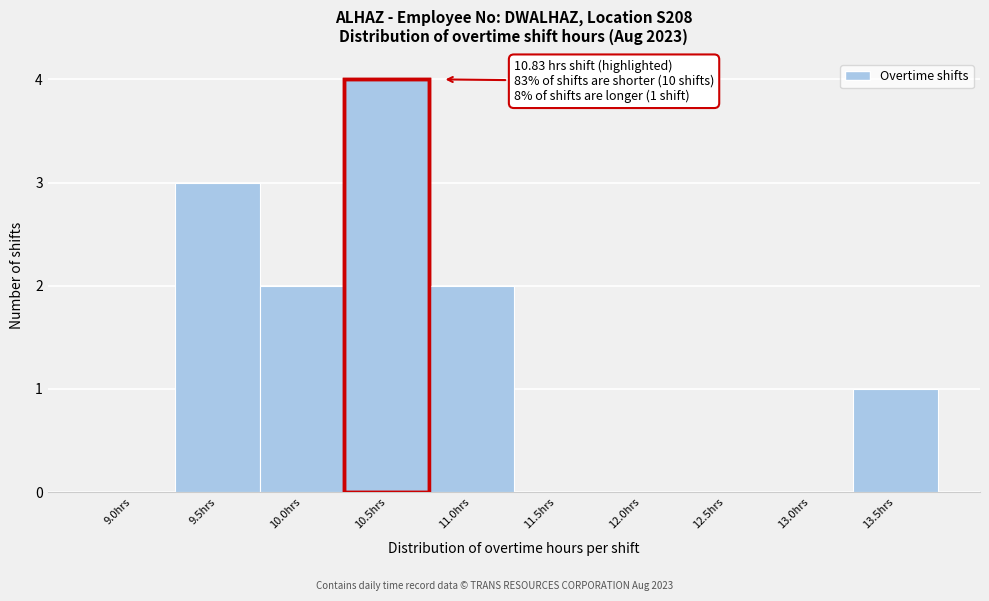

Reading right to left, transcribe all the data shown in this chart.

13.5hrs=1	13.0hrs=0	12.5hrs=0	12.0hrs=0	11.5hrs=0	11.0hrs=2	10.5hrs=4	10.0hrs=2	9.5hrs=3	9.0hrs=0